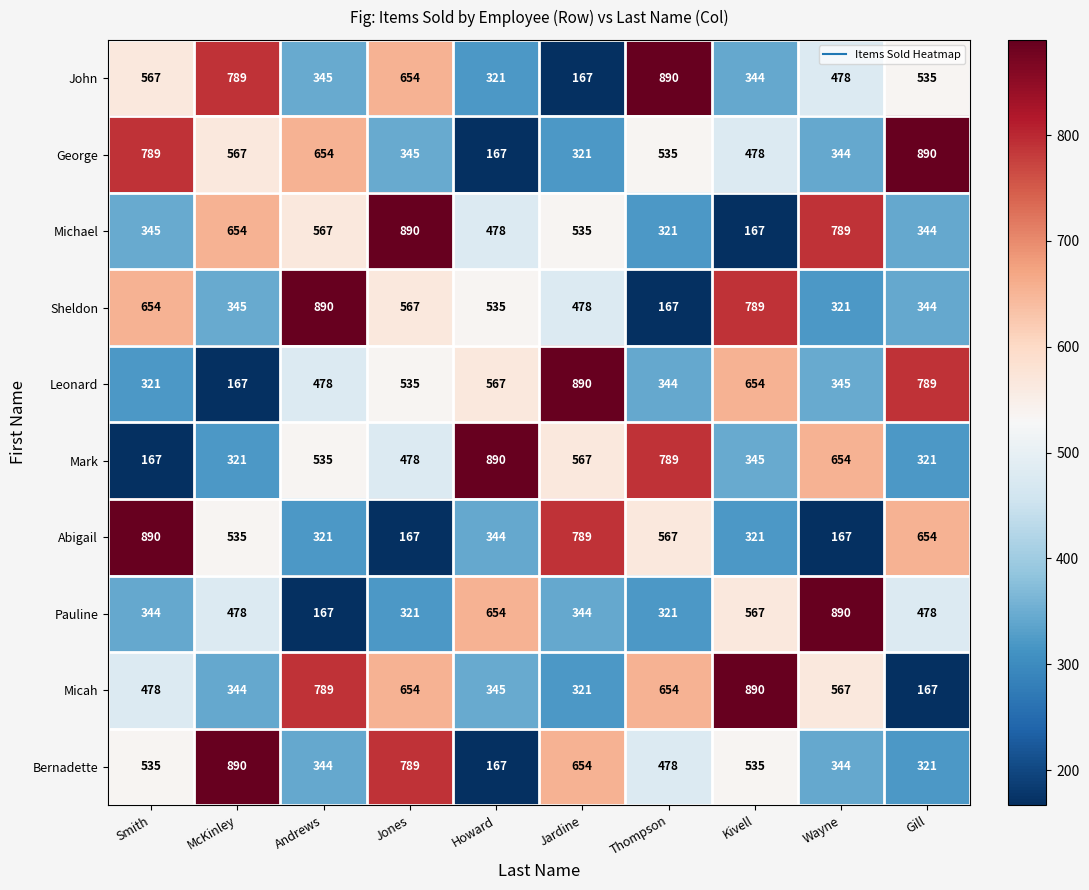

How many data points does each series have?

10